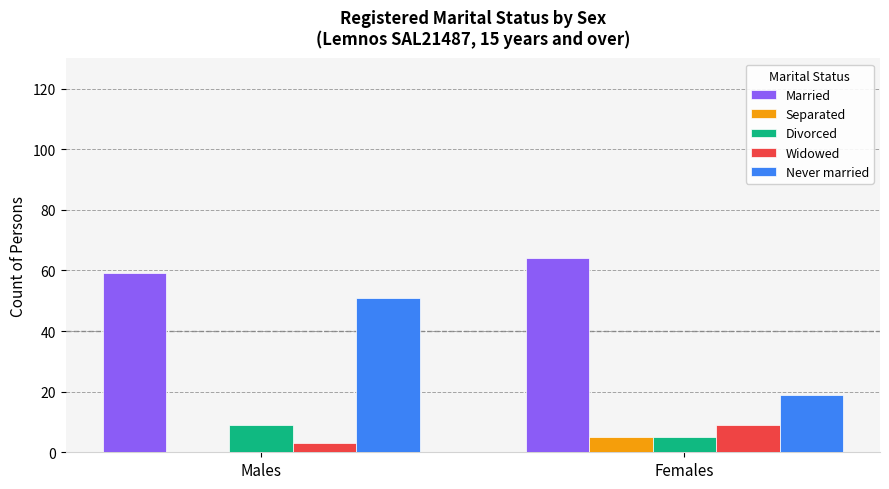

Which series changed the most between Males and Females?

Never married